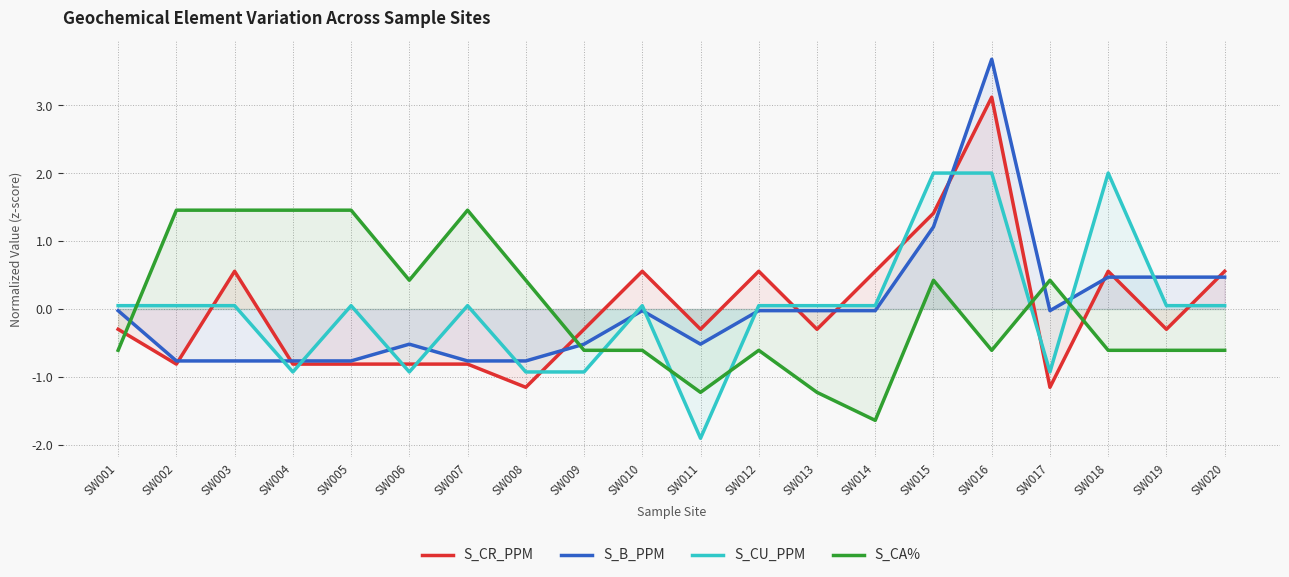

Reading right to left, extract all data points from this chart.

S_CR_PPM: SW020=0.6	SW019=-0.3	SW018=0.6	SW017=-1.2	SW016=3.1	SW015=1.4	SW014=0.6	SW013=-0.3	SW012=0.6	SW011=-0.3	SW010=0.6	SW009=-0.3	SW008=-1.2	SW007=-0.8	SW006=-0.8	SW005=-0.8	SW004=-0.8	SW003=0.6	SW002=-0.8	SW001=-0.3
S_B_PPM: SW020=0.5	SW019=0.5	SW018=0.5	SW017=-0.0	SW016=3.7	SW015=1.2	SW014=-0.0	SW013=-0.0	SW012=-0.0	SW011=-0.5	SW010=-0.0	SW009=-0.5	SW008=-0.8	SW007=-0.8	SW006=-0.5	SW005=-0.8	SW004=-0.8	SW003=-0.8	SW002=-0.8	SW001=-0.0
S_CU_PPM: SW020=0.0	SW019=0.0	SW018=2.0	SW017=-0.9	SW016=2.0	SW015=2.0	SW014=0.0	SW013=0.0	SW012=0.0	SW011=-1.9	SW010=0.0	SW009=-0.9	SW008=-0.9	SW007=0.0	SW006=-0.9	SW005=0.0	SW004=-0.9	SW003=0.0	SW002=0.0	SW001=0.0
S_CA%: SW020=-0.6	SW019=-0.6	SW018=-0.6	SW017=0.4	SW016=-0.6	SW015=0.4	SW014=-1.6	SW013=-1.2	SW012=-0.6	SW011=-1.2	SW010=-0.6	SW009=-0.6	SW008=0.4	SW007=1.5	SW006=0.4	SW005=1.5	SW004=1.5	SW003=1.5	SW002=1.5	SW001=-0.6